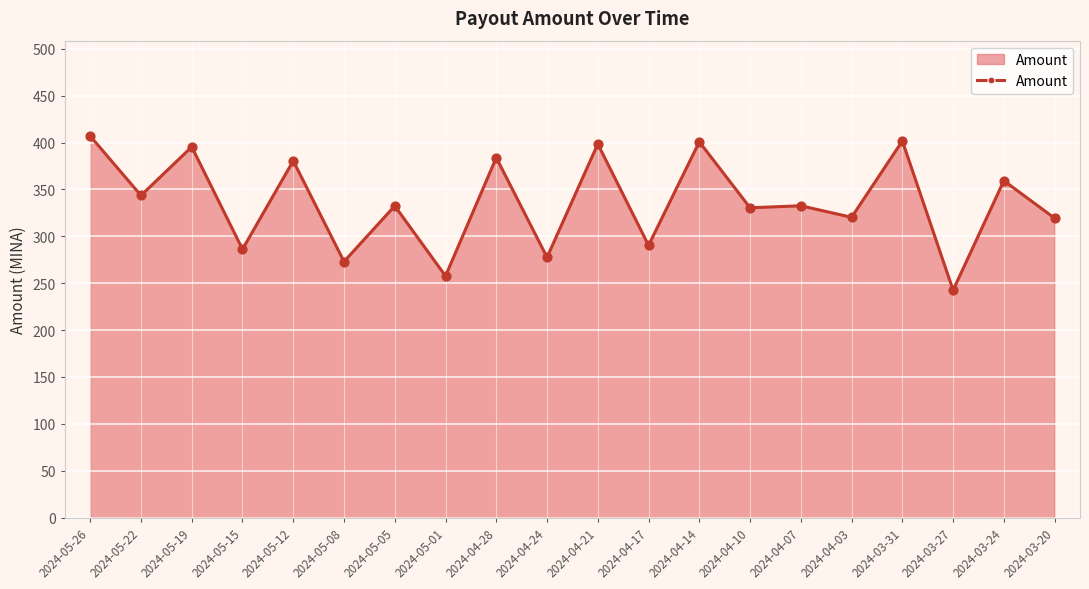

Which has a higher value, 2024-05-01 or 2024-05-26?

2024-05-26